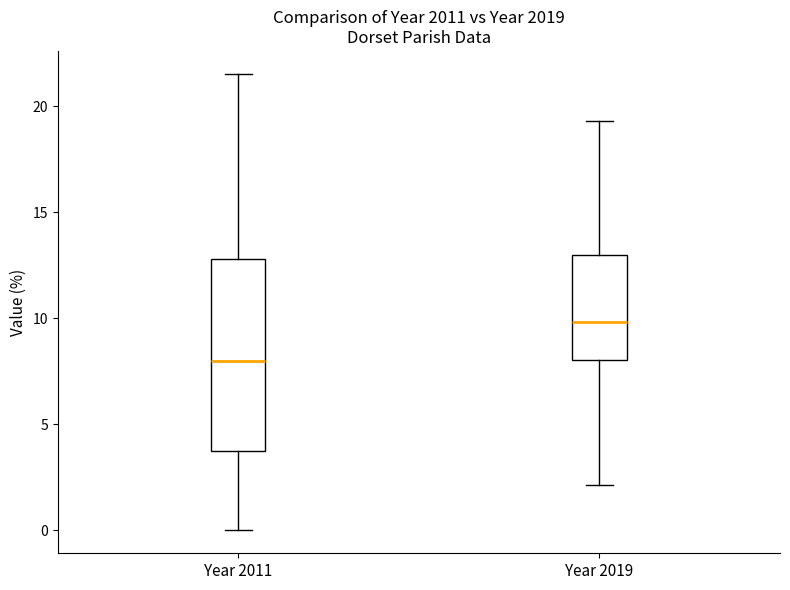

Reading left to right, transcribe this box plot: for each box, give where its median line is, the range the box spans, and where its two whiskers end, as read against the y-axis. The values are not printed on the chart, so give them approximately, as read against the axis.

Year 2011: median 8.0, box 4.0 to 13.0, whiskers 0.0 to 21.5
Year 2019: median 10.0, box 8.0 to 13.0, whiskers 2.0 to 19.5